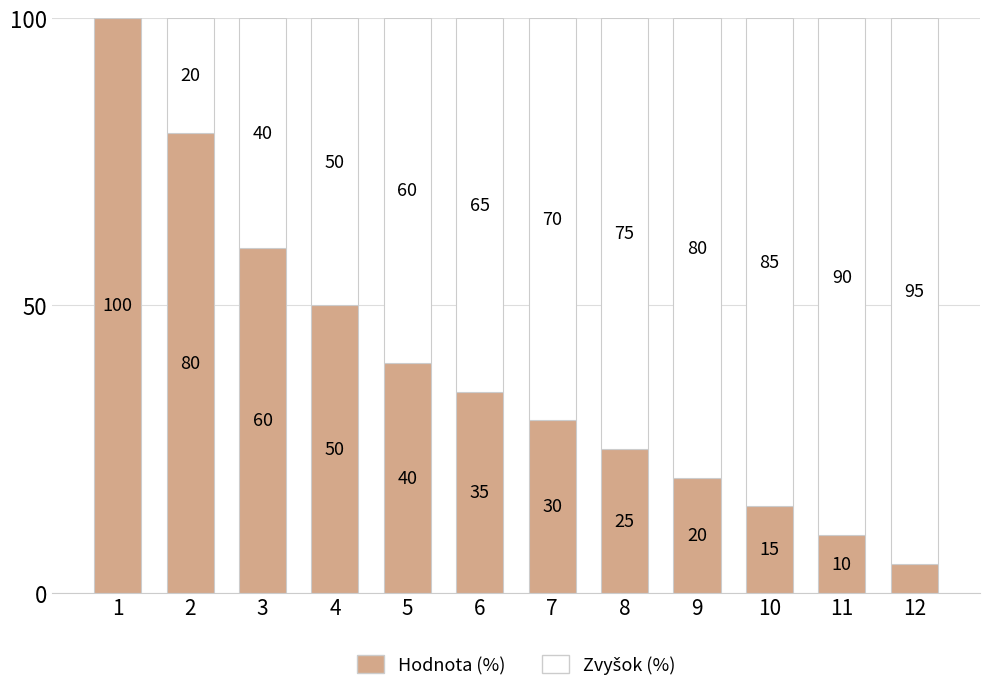

What value does the Hodnota (%) series have at 7, to the nearest 5?

30